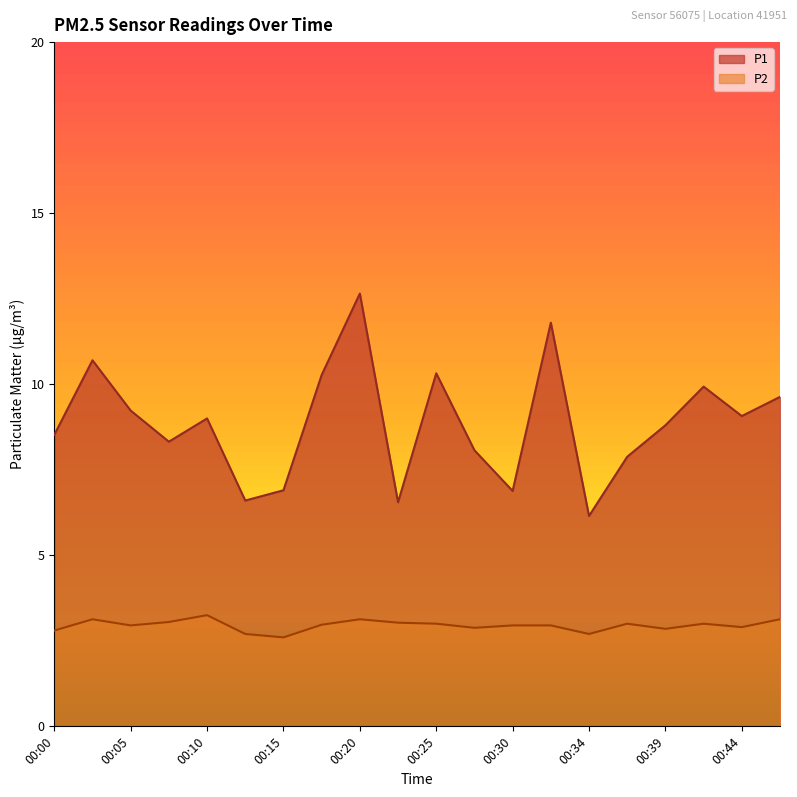

What is the value of the P2 point at the 20th from the left?

3.1